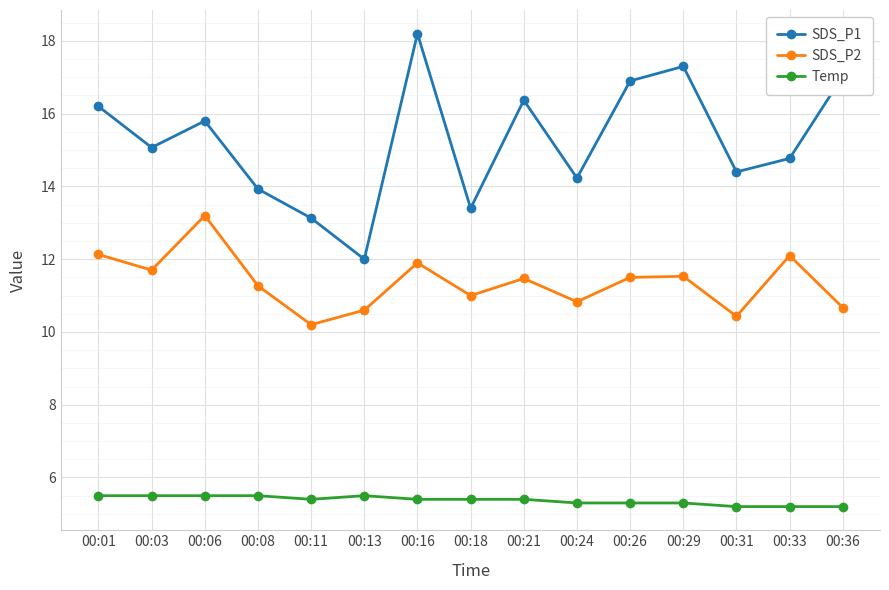

Is the value of Temp at 00:24 greater than the value of SDS_P1 at 00:31?

No